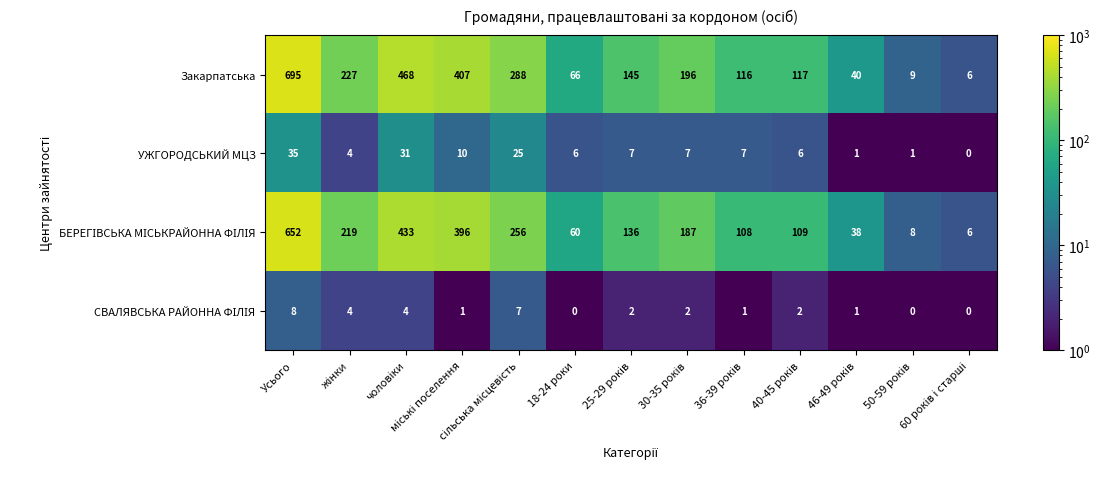

Which series has the largest total across all categories?

Закарпатська